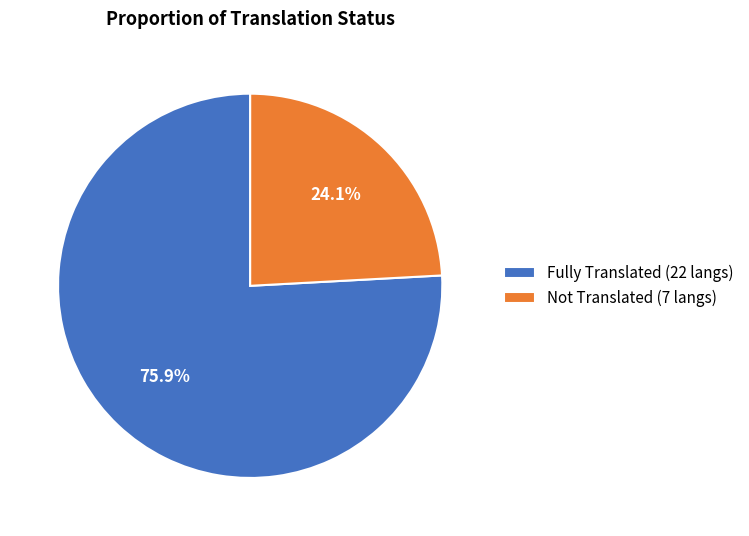

What is the ratio of the value at Not Translated (7 langs) to the value at Fully Translated (22 langs)?

0.3